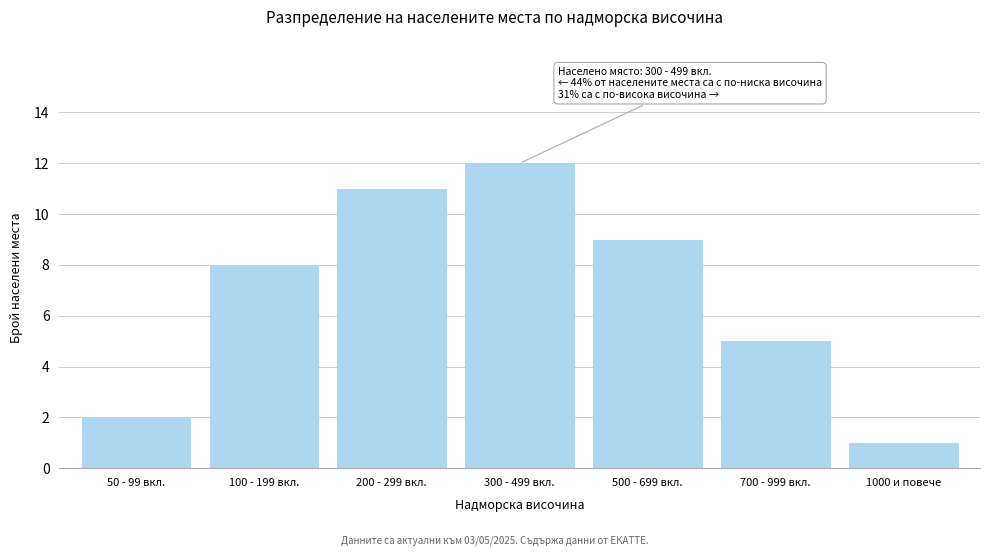

Reading right to left, list all the values displayed in this chart.

1	5	9	12	11	8	2